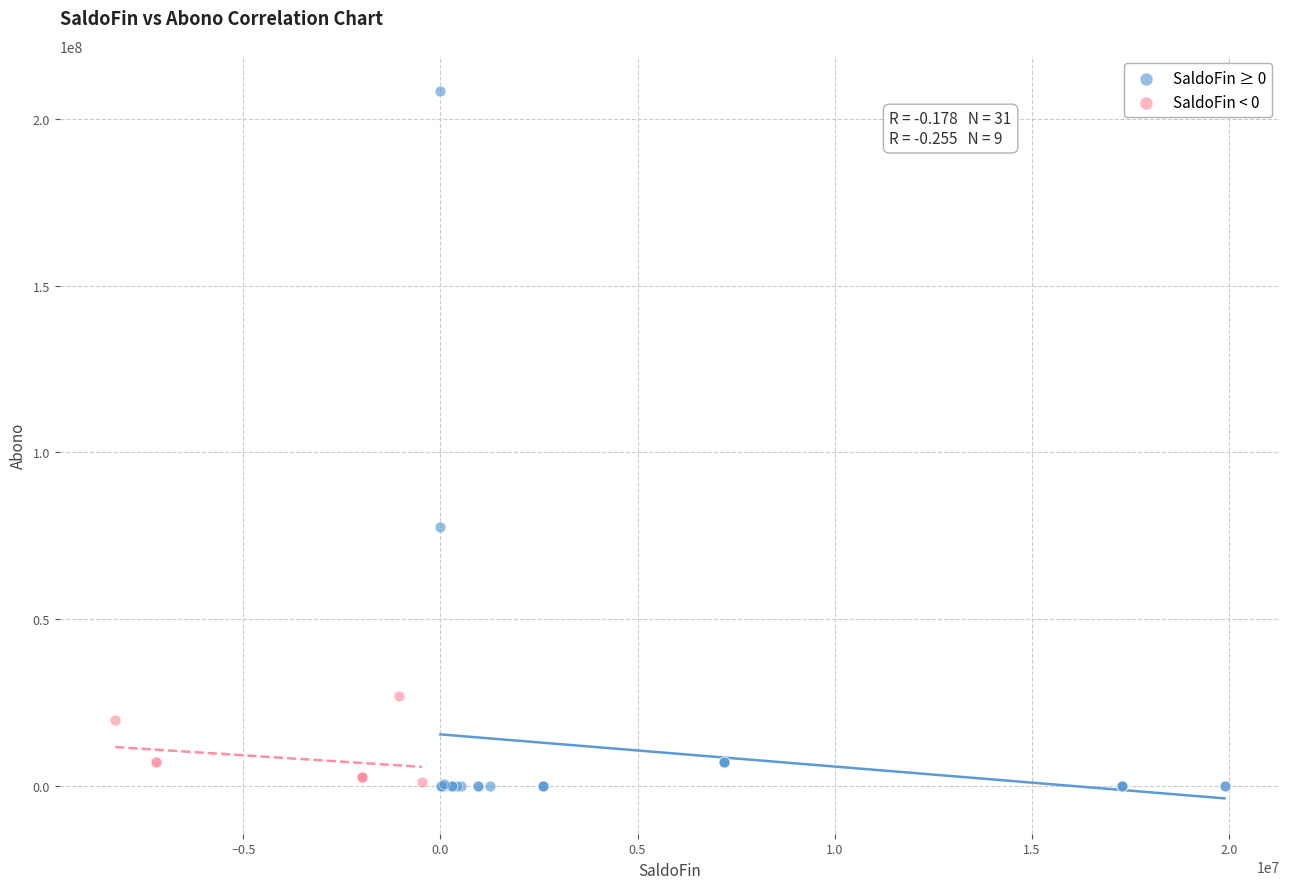

Which series contains the highest Y value?

SaldoFin ≥ 0